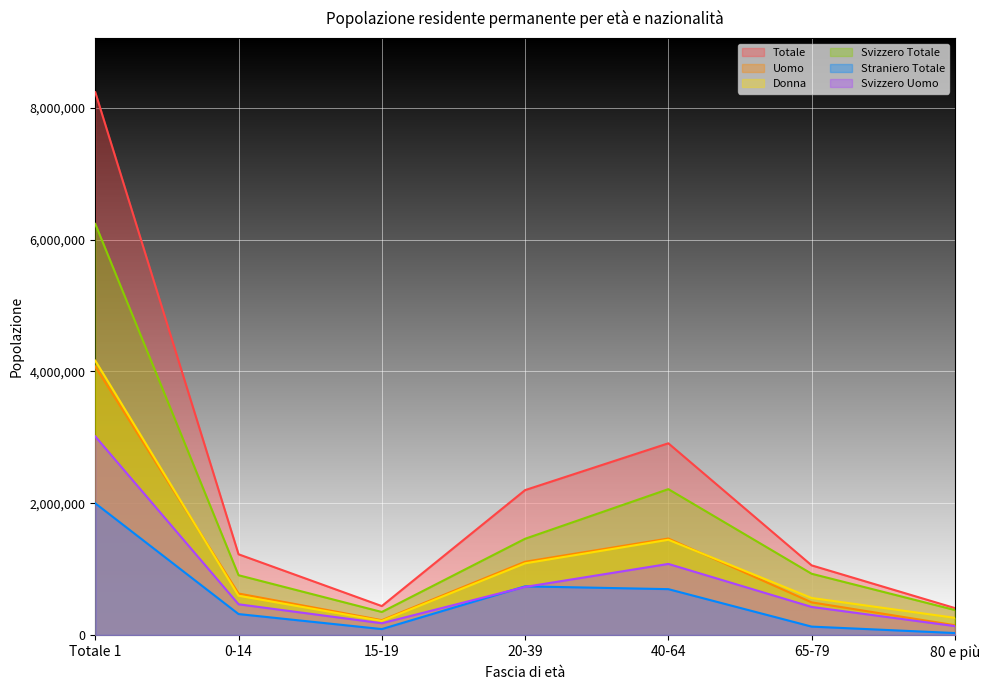

How many values in the Straniero Totale series are below 317833?

3